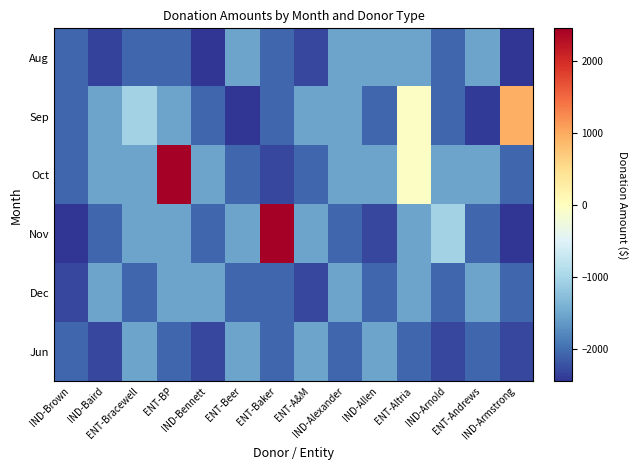

Rank the series at ENT-Beer from lowest to highest value.

Sep, Oct, Dec, Aug, Nov, Jun